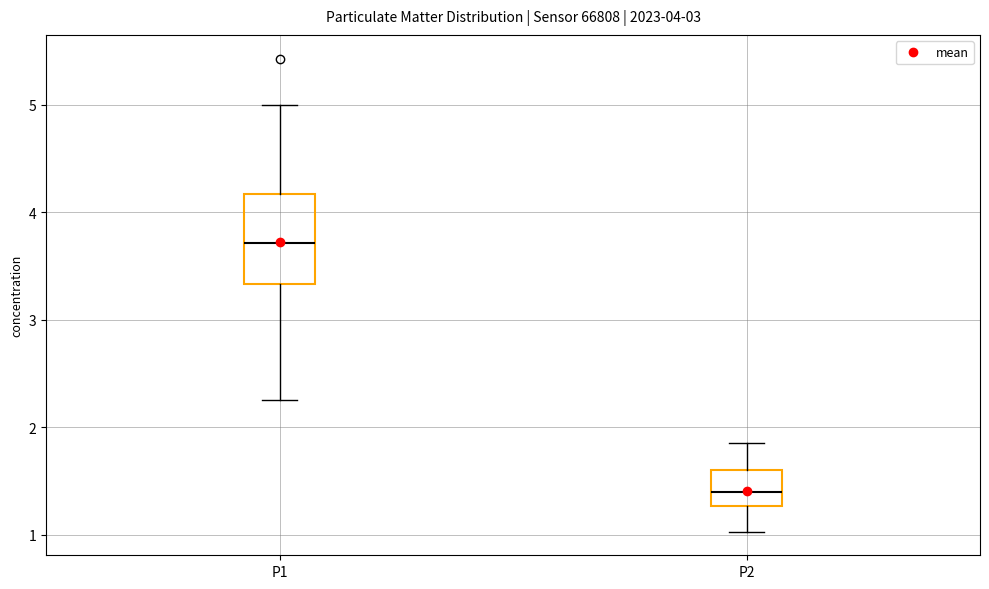

Which box's median line is the highest?

P1